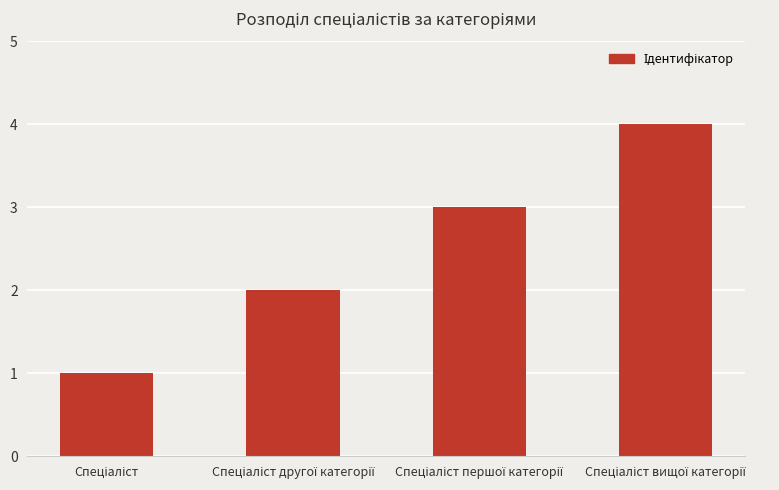

What is the difference between the maximum and minimum values?

3